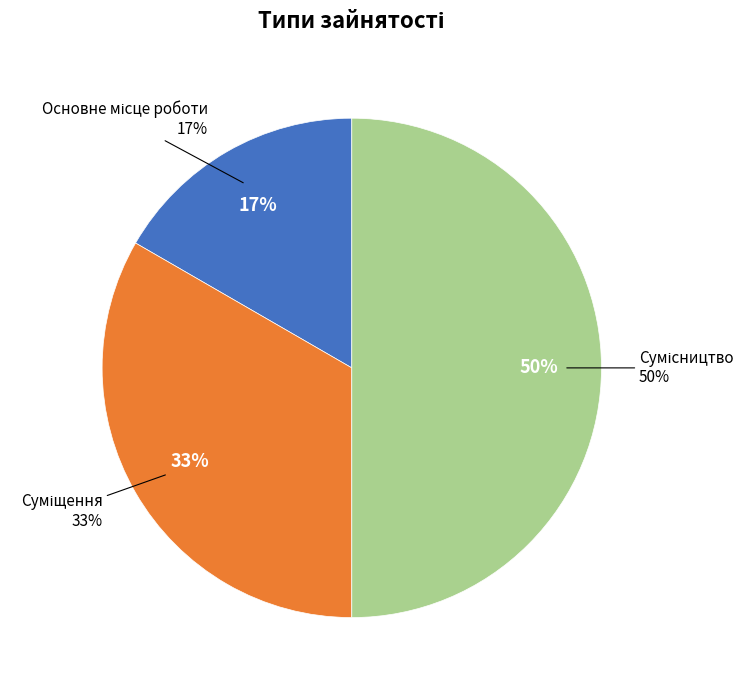

To the nearest percent, what is the difference between the Основне місце роботи and Сумісництво slice percentages?

33%